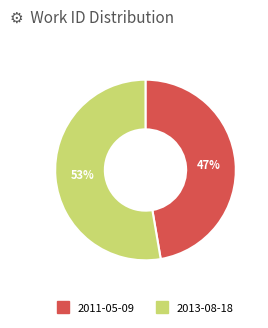

To the nearest percent, what is the average slice percentage?

50%